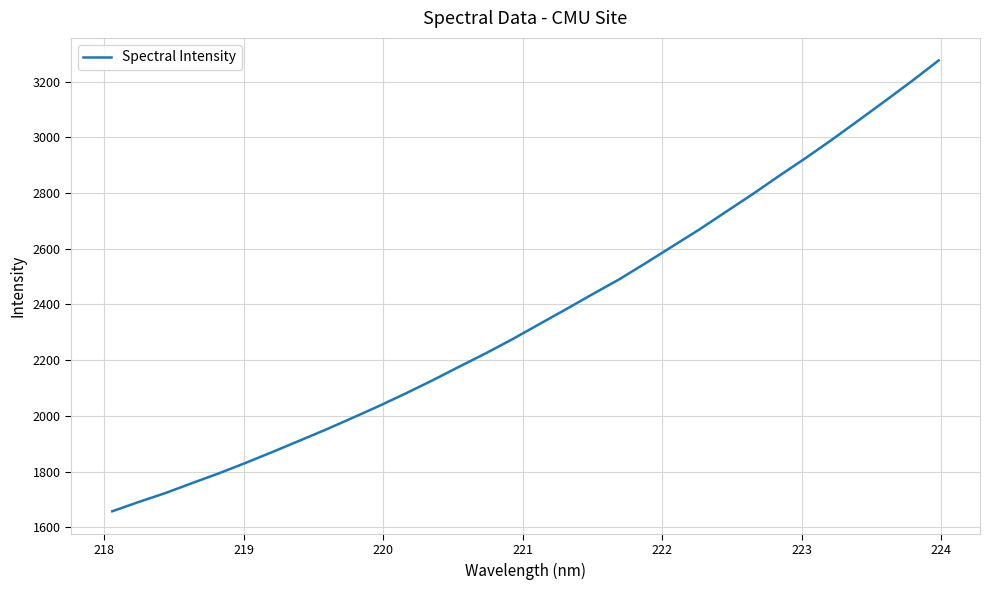

Reading right to left, extract all data points from this chart.

3276.2	3202.6	3131.6	3061.7	2992.2	2925.5	2861.2	2795.2	2732.0	2668.5	2608.6	2548.5	2489.9	2436.7	2382.4	2329.0	2275.4	2224.7	2176.5	2127.5	2080.7	2035.8	1992.8	1950.6	1910.4	1870.4	1831.4	1794.0	1759.0	1723.3	1691.3	1657.6